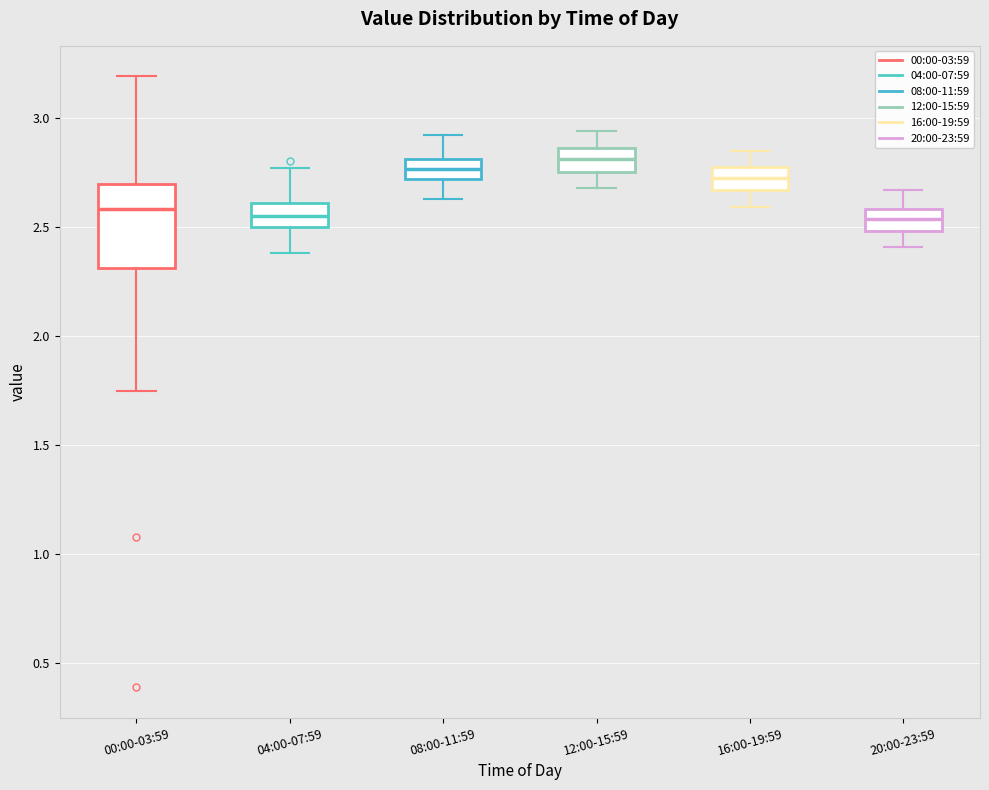

Where does the upper whisker of the box for 20:00-23:59 end on the y-axis? The values are not printed on the chart, so give them approximately, as read against the axis.

2.65